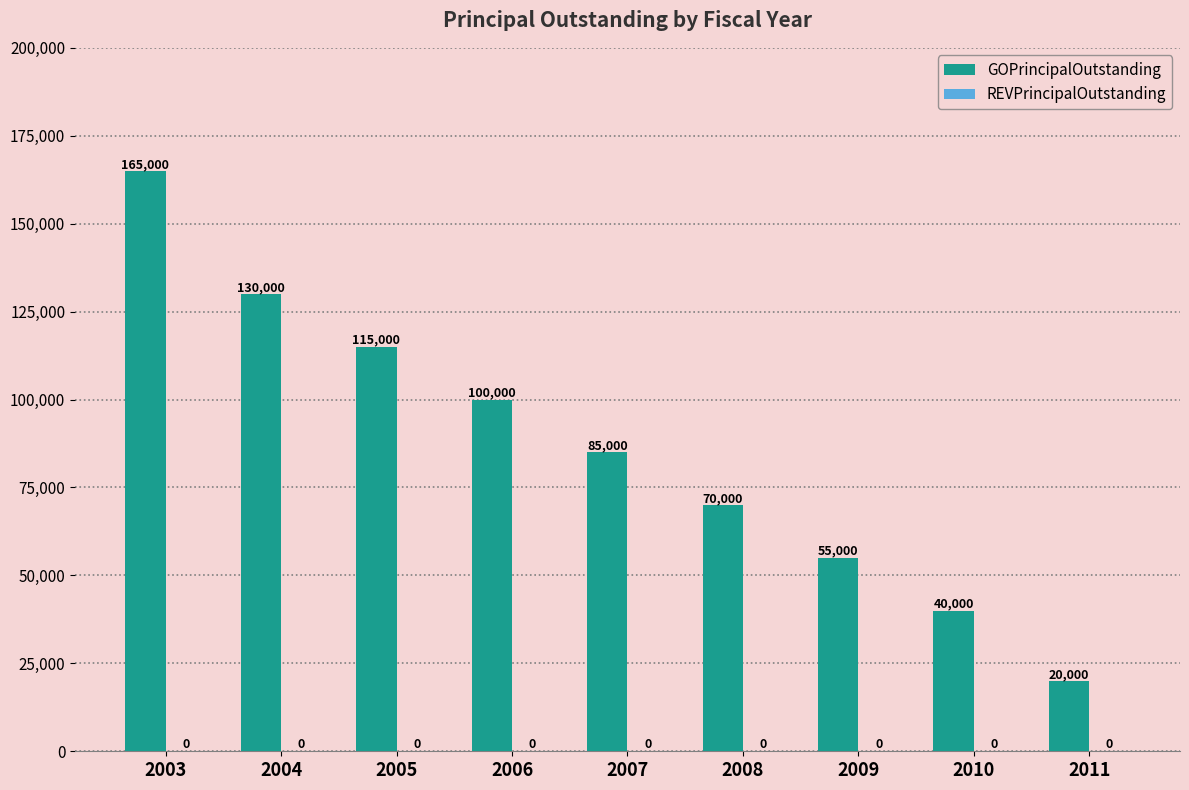

What is the sum of the values at 2010 and 2003?

205000